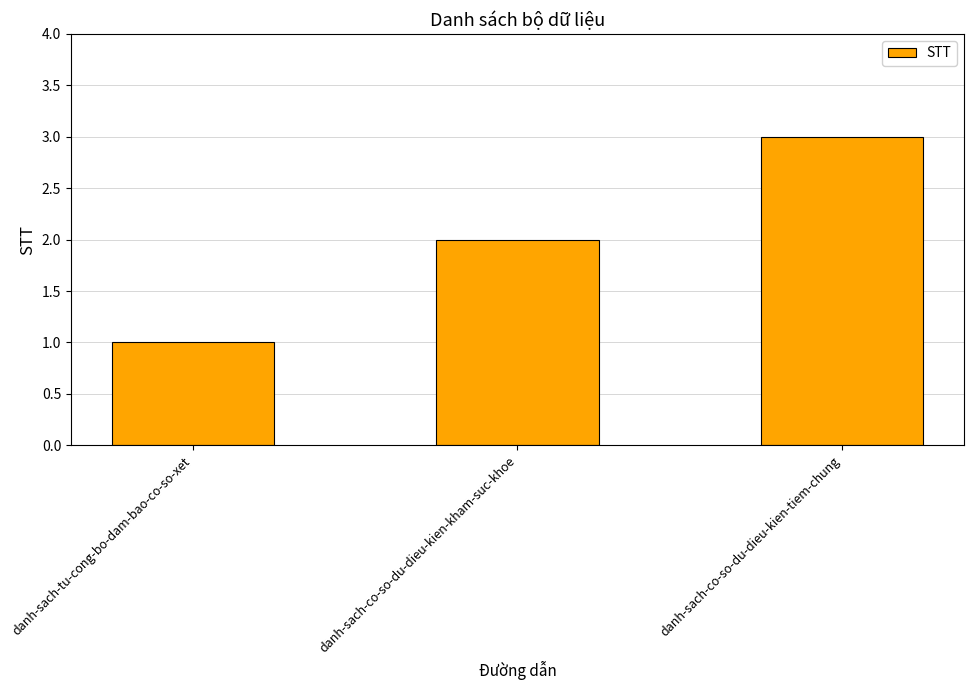

How many bars are there in total?

3